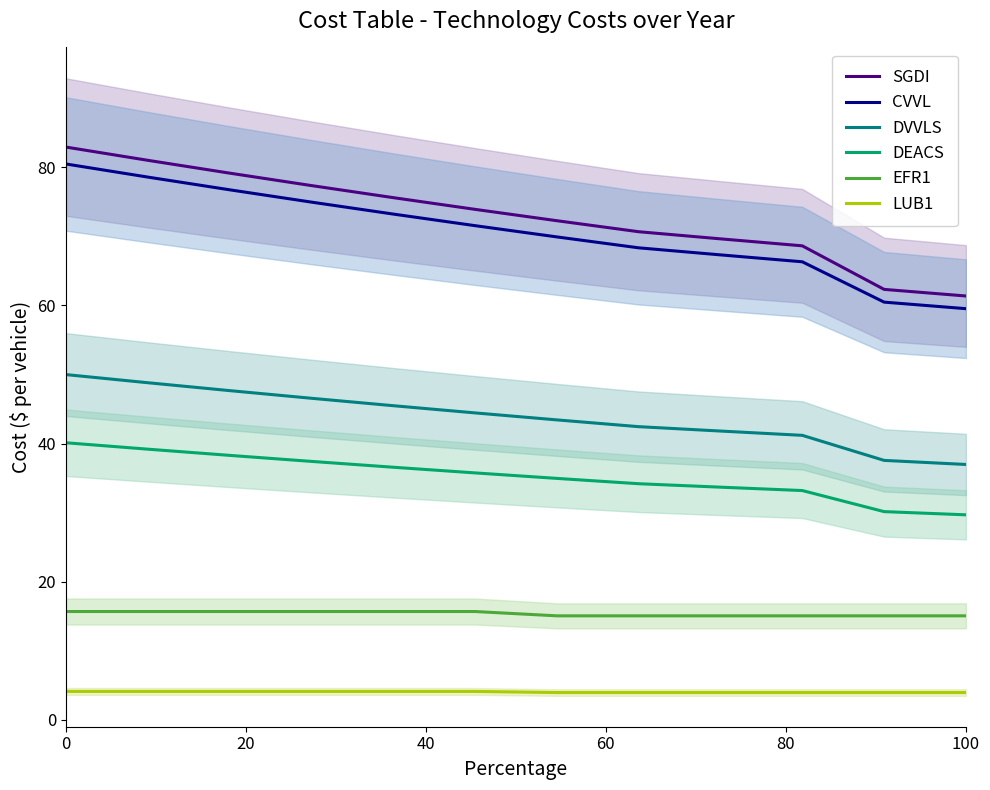

The CVVL series shows 80.4 at 0. True or false?

True